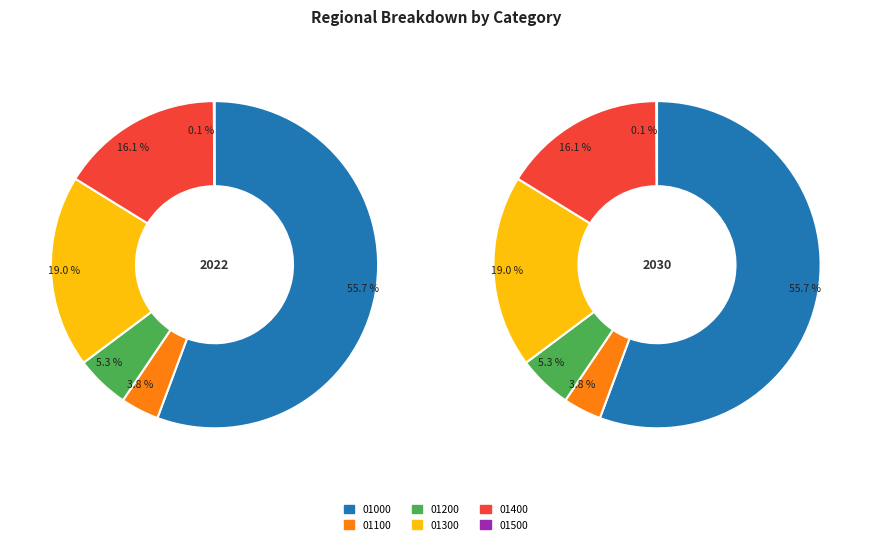

Which slice is the smallest?

01500